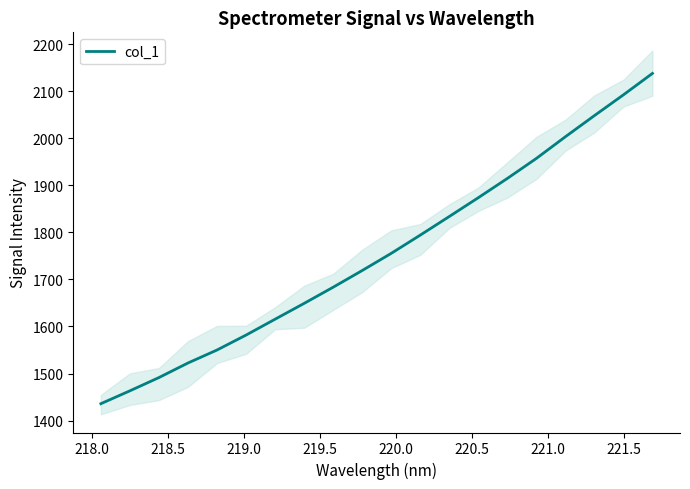

What is the average value?

1756.2